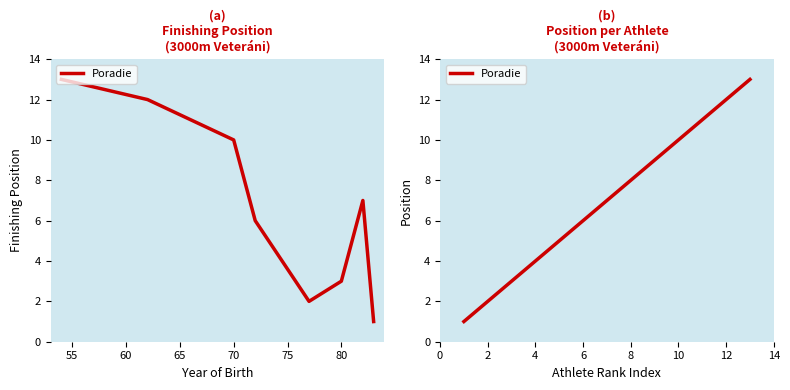

Does the chart display data point markers on the line(s)?

No